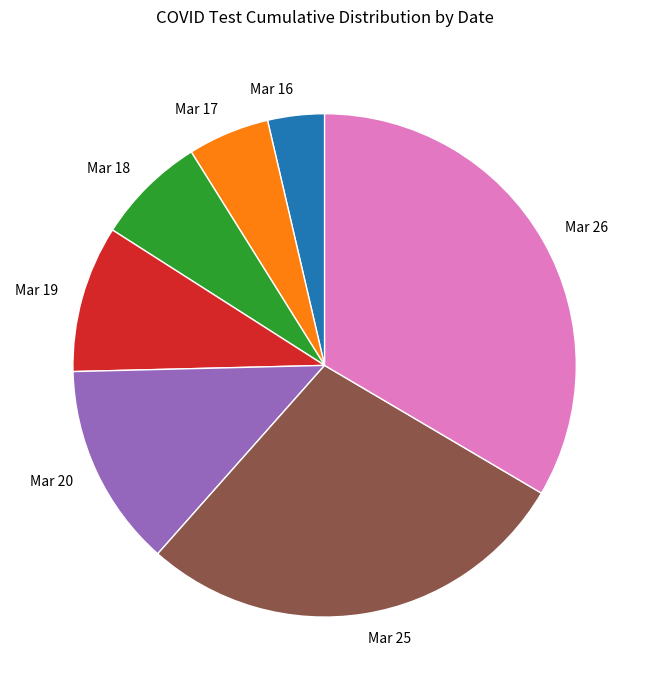

Count the number of slices in the pie.

7